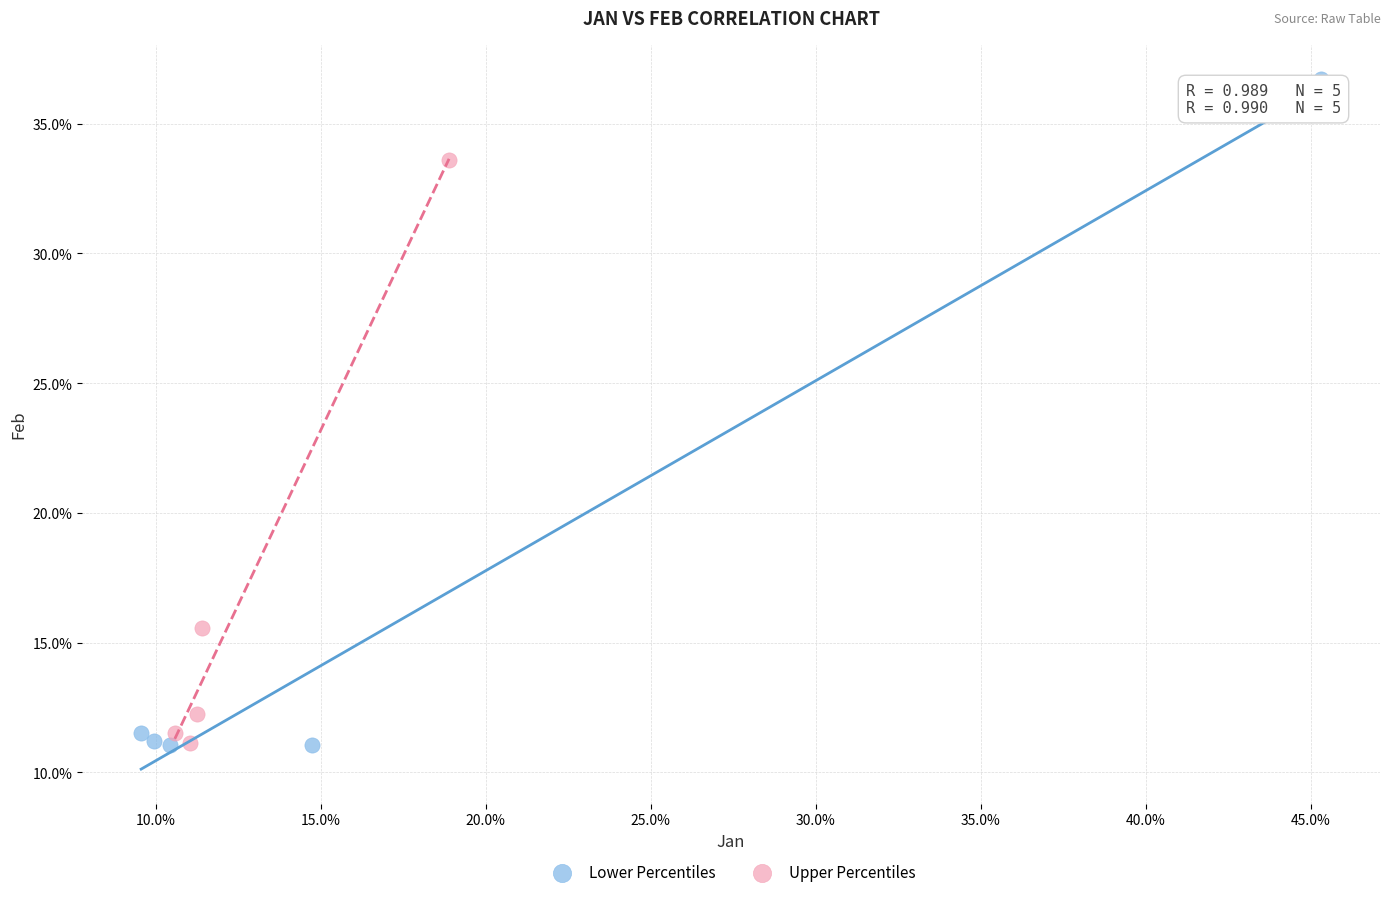

What are all the series names shown in the legend?

Lower Percentiles, Upper Percentiles